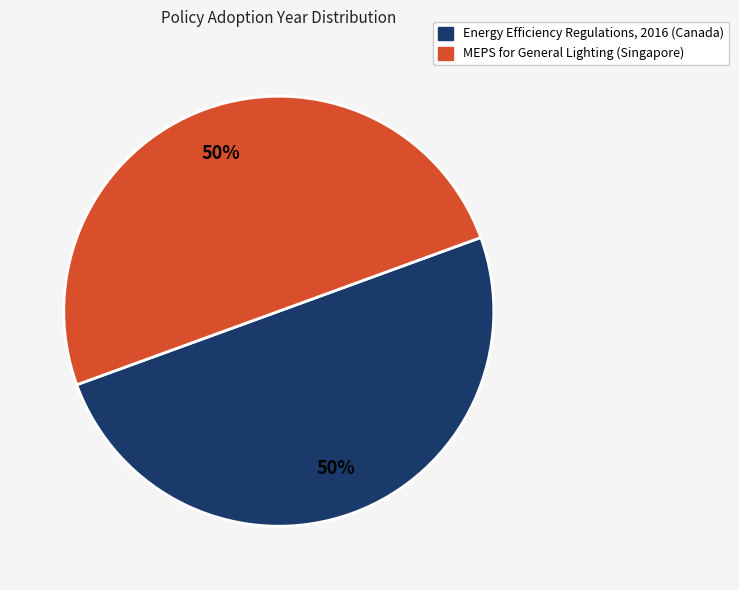

Approximately how many times larger is the value at MEPS for General Lighting (Singapore) compared to Energy Efficiency Regulations, 2016 (Canada)?

1.0